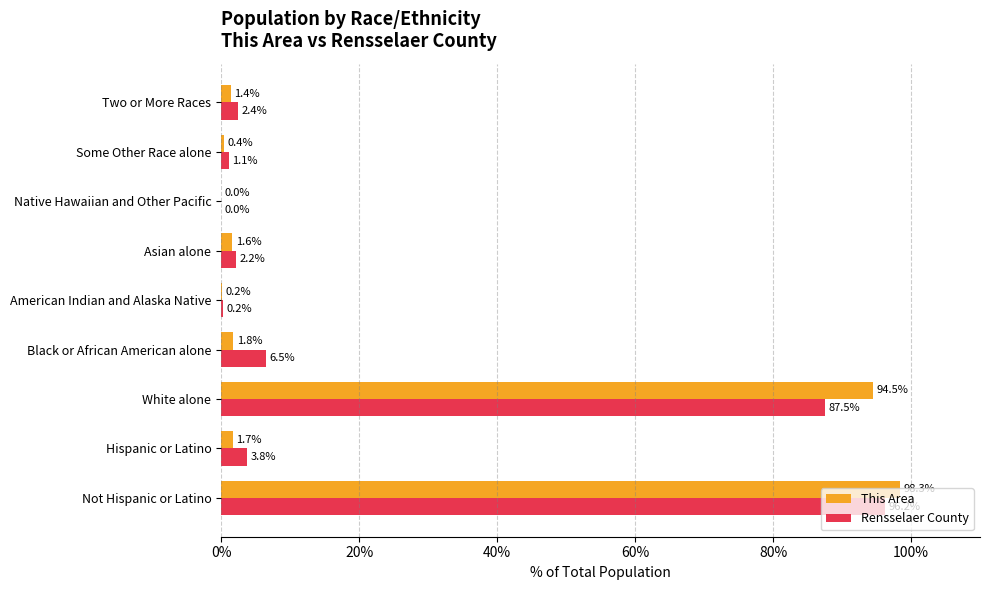

Which series changed the most between Black or African American alone and American Indian and Alaska Native?

Rensselaer County